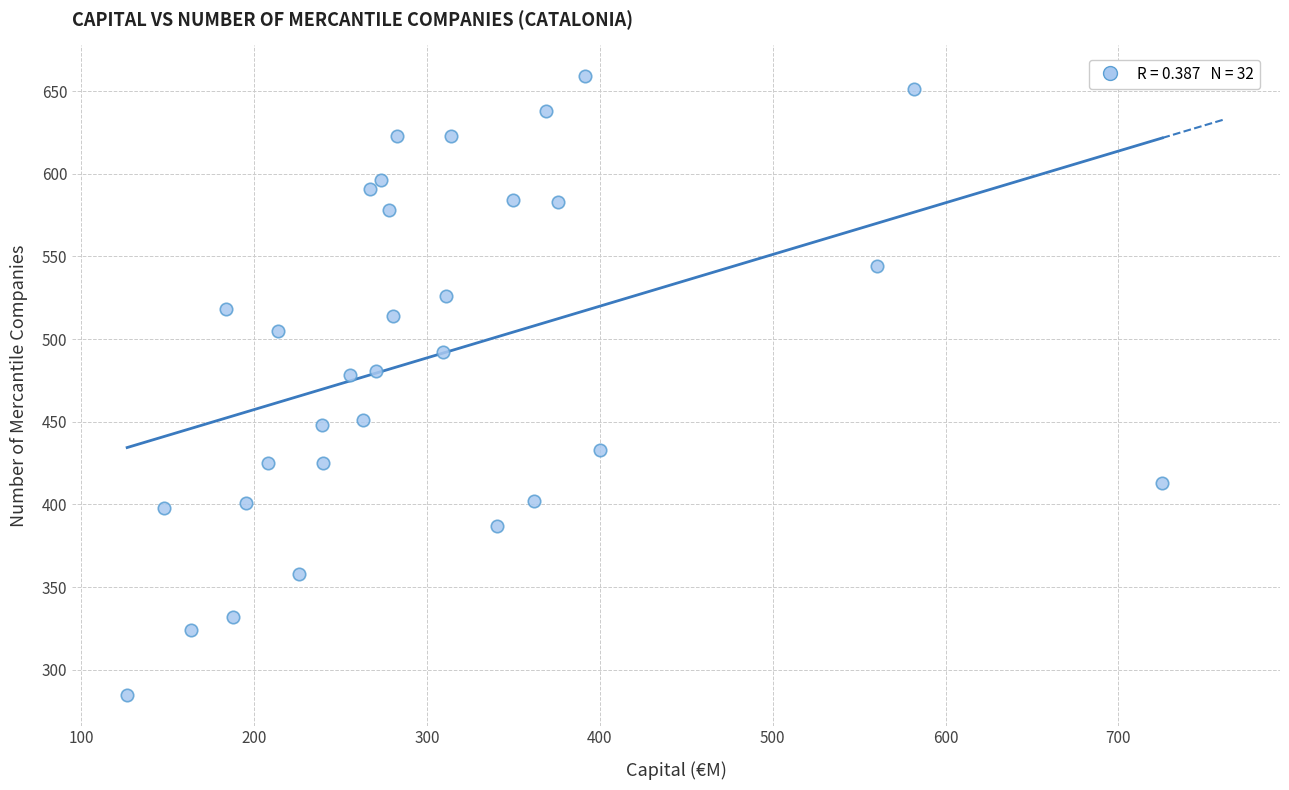

What is the range of Y values (max minus min)?

374